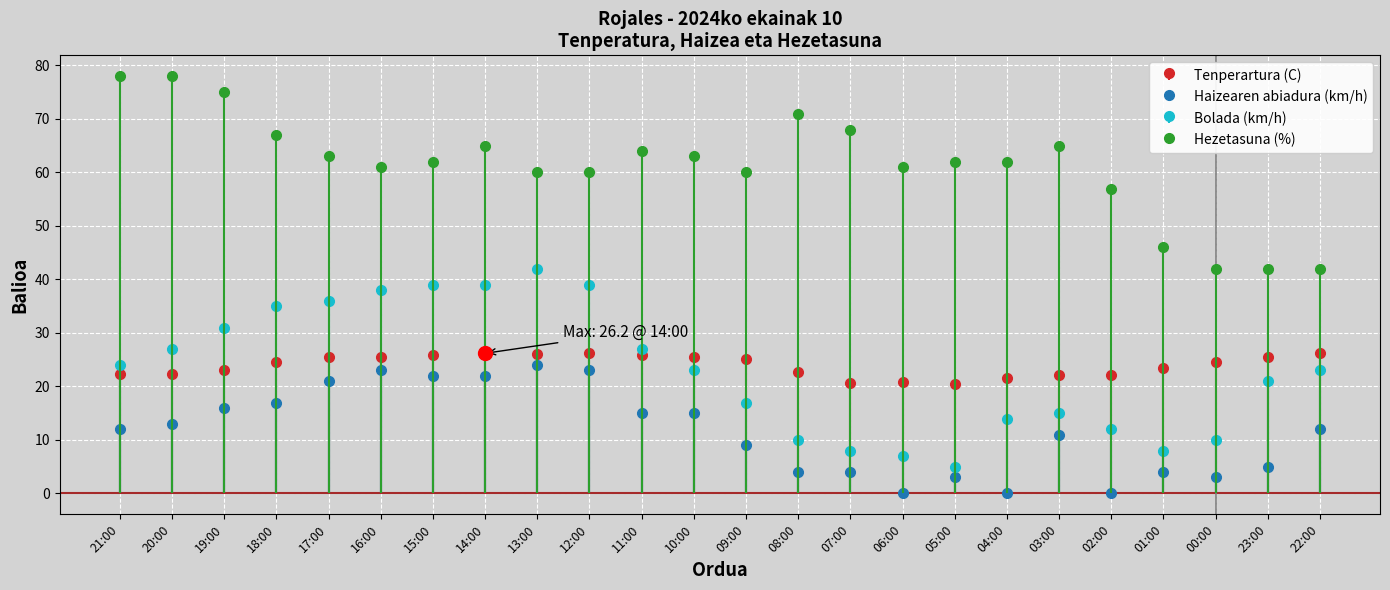

At how many categories does at least one series exceed 25?

24